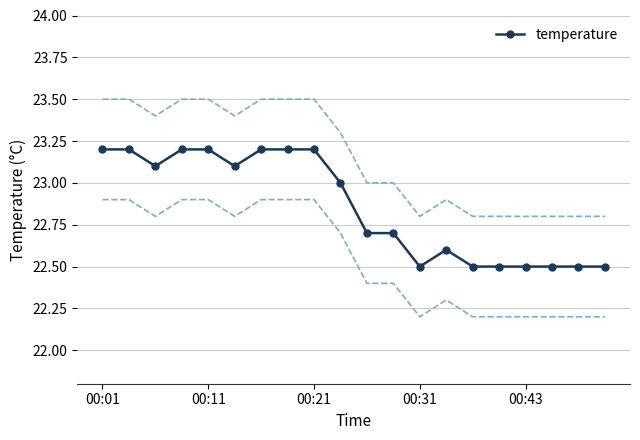

What is the ratio of the value at 00:11 to the value at 16?

1.0